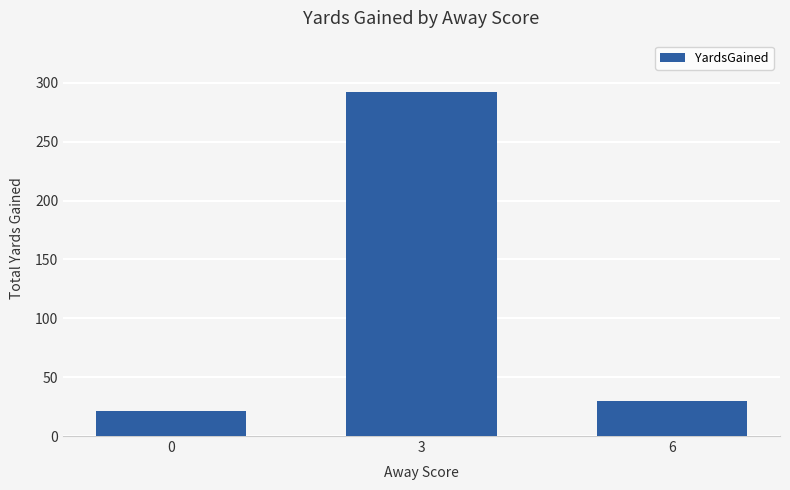

What is the value of the 3rd bar from the left?

30